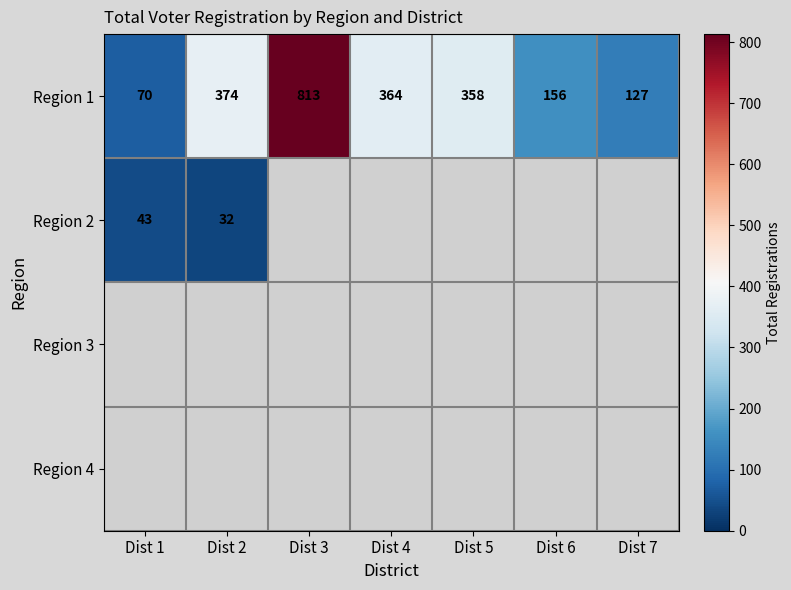

At how many categories does at least one series exceed 402?

1